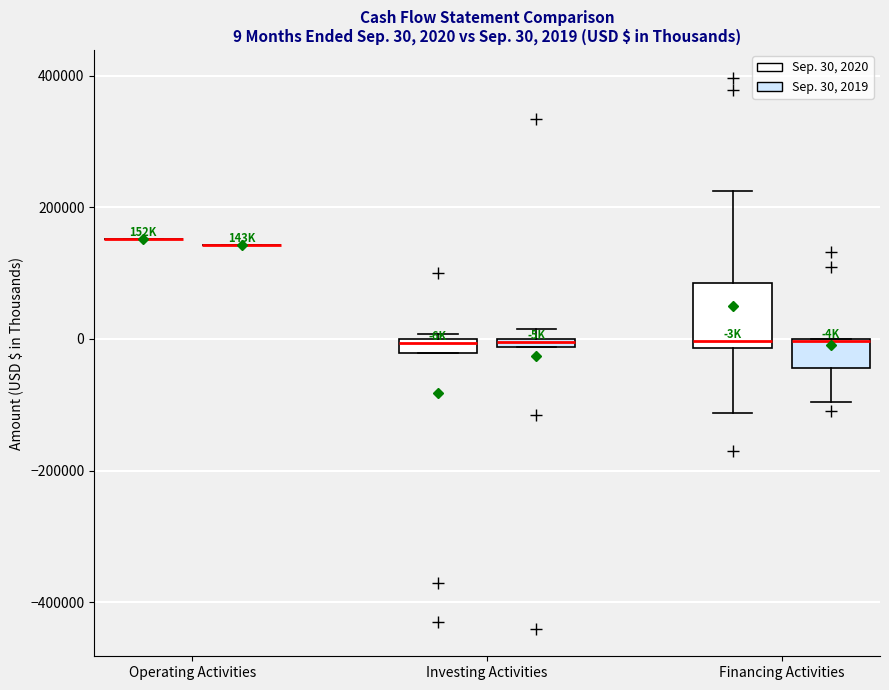

Which box is the tallest, from its lower edge to its upper edge?

Financing Activities (Sep. 30, 2020)